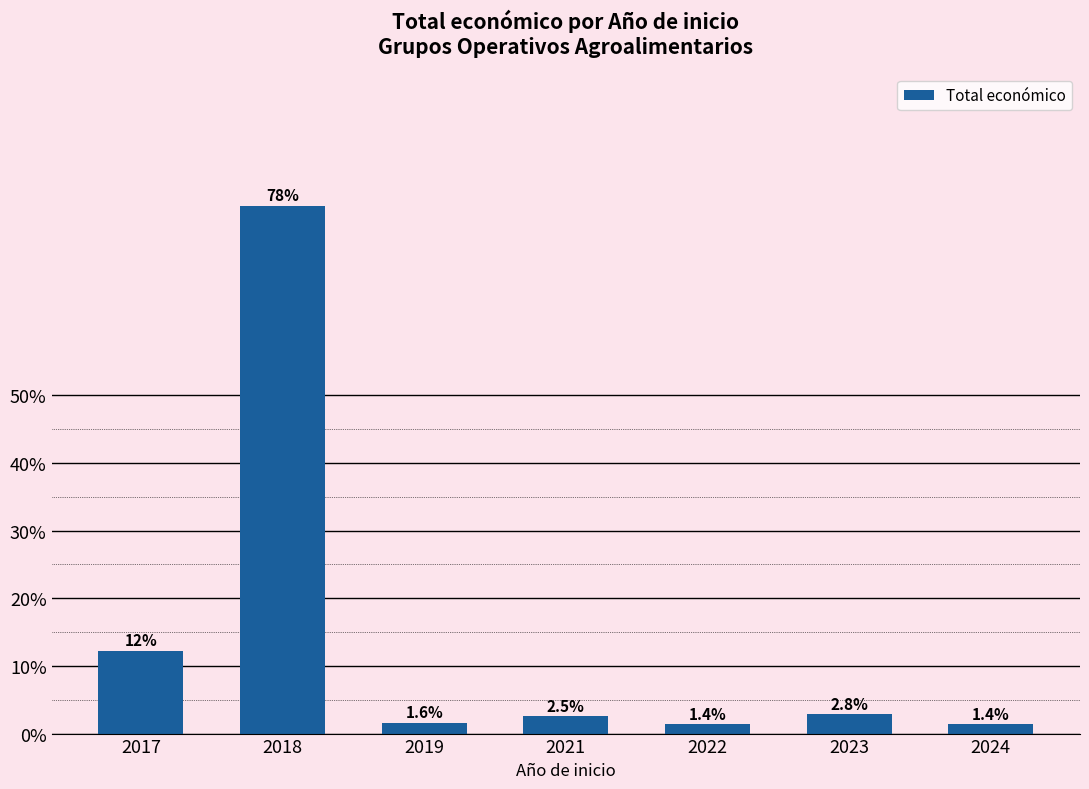

Reading right to left, list all the values displayed in this chart.

1.4	2.8	1.4	2.5	1.6	78.1	12.2